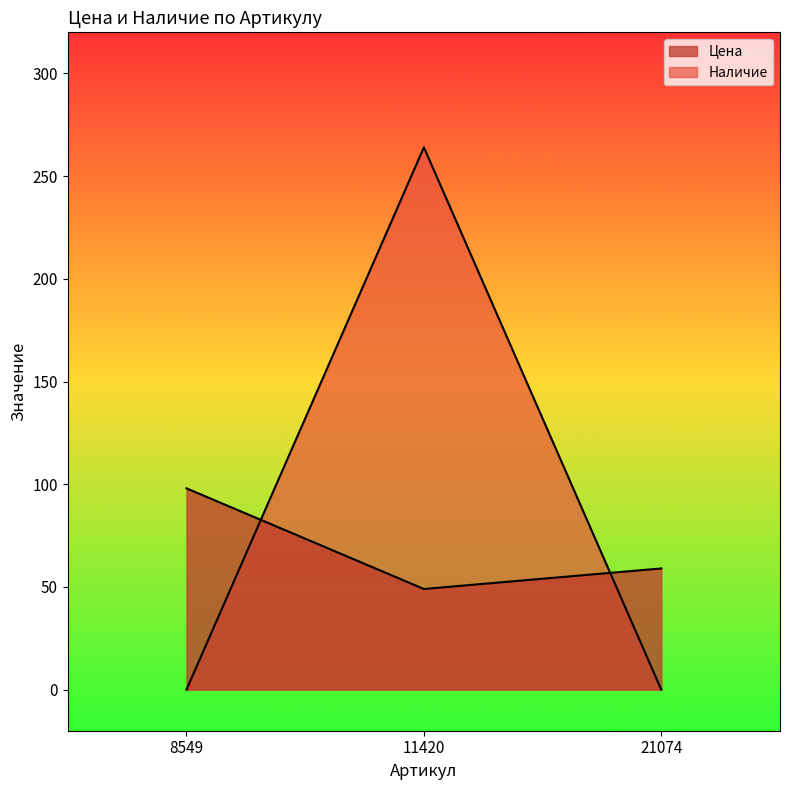

List the series in order of their peak value, highest first.

Наличие, Цена